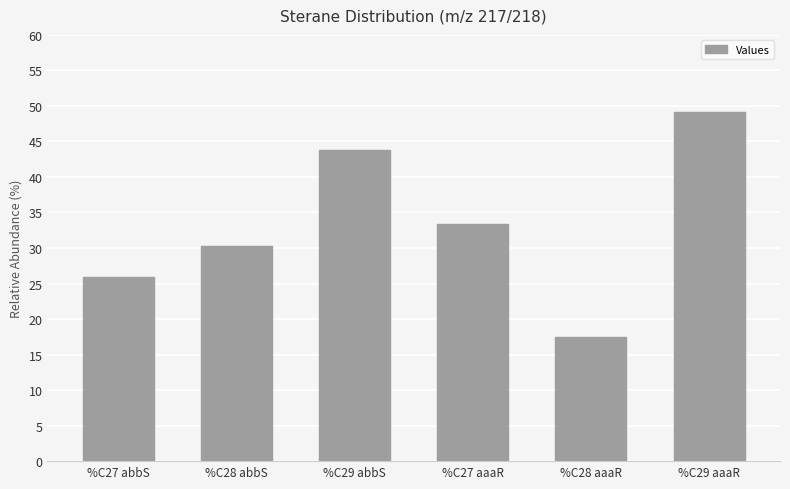

At which label does the data first exceed 33?

%C29 abbS